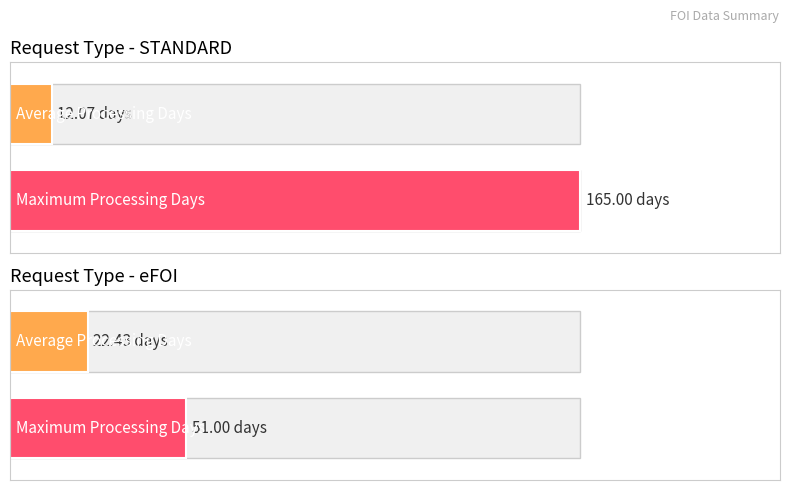

Is the value of Maximum Processing Days at eFOI greater than the value of Average Processing Days at STANDARD?

Yes